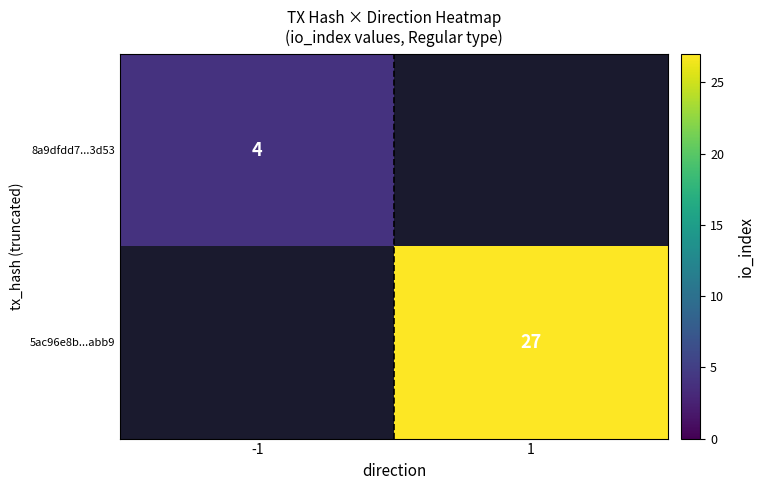

The 5ac96e8b...abb9 series shows 14 at 1. True or false?

False